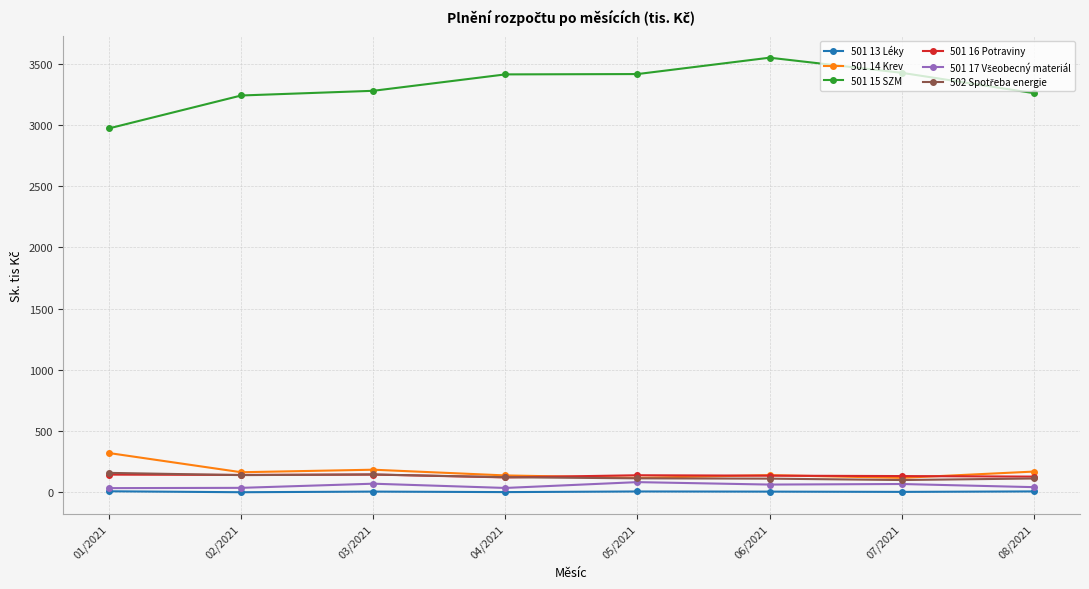

Which series has the widest spread of values?

501 15 SZM